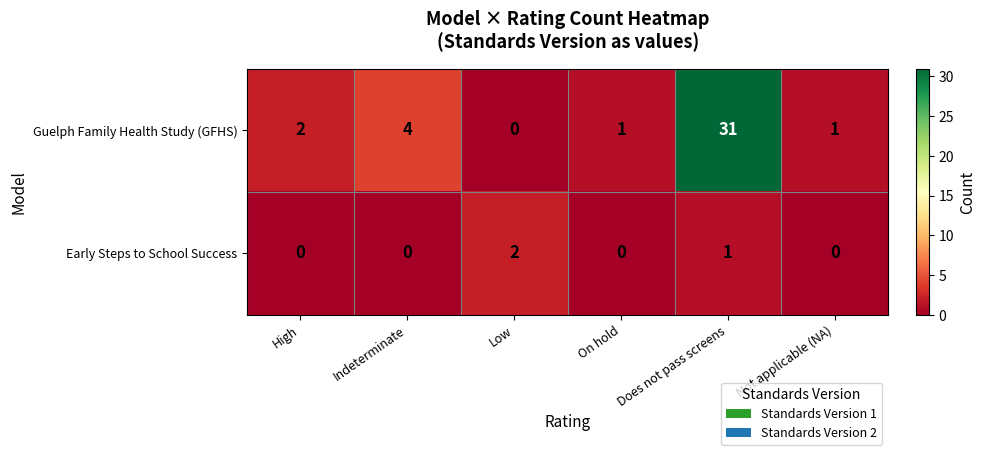

Is the value of Early Steps to School Success at High greater than the value of Guelph Family Health Study (GFHS) at High?

No